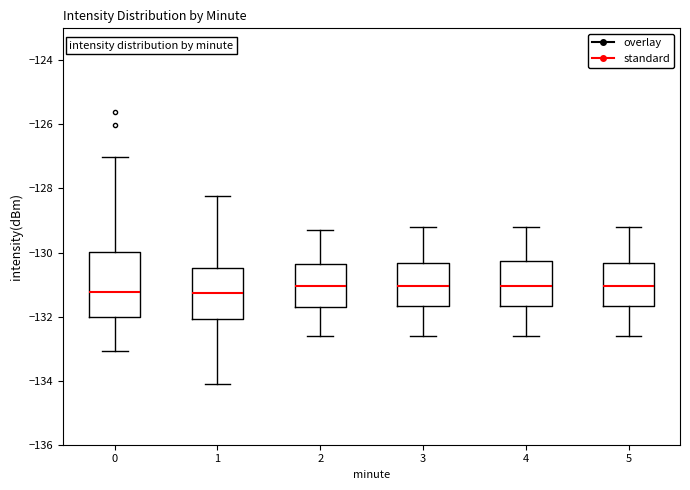

Reading left to right, read every box against the y-axis: the position of its median line, the range the box covers, and the ends of its whiskers. The values are not printed on the chart, so give them approximately, as read against the axis.

0: median -131.2, box -132.0 to -130.0, whiskers -133.0 to -127.0
1: median -131.2, box -132.0 to -130.4, whiskers -134.2 to -128.2
2: median -131.0, box -131.6 to -130.4, whiskers -132.6 to -129.2
3: median -131.0, box -131.6 to -130.4, whiskers -132.6 to -129.2
4: median -131.0, box -131.6 to -130.2, whiskers -132.6 to -129.2
5: median -131.0, box -131.6 to -130.4, whiskers -132.6 to -129.2